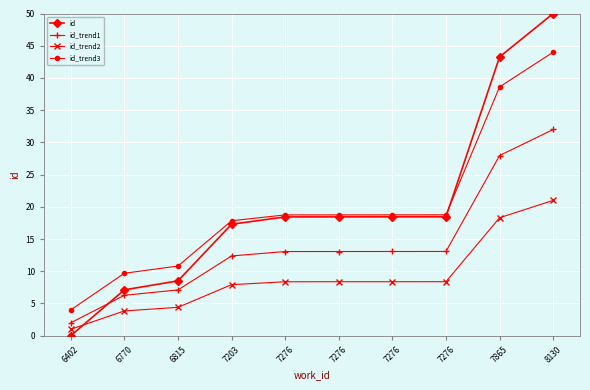

How many data points does each series have?

10